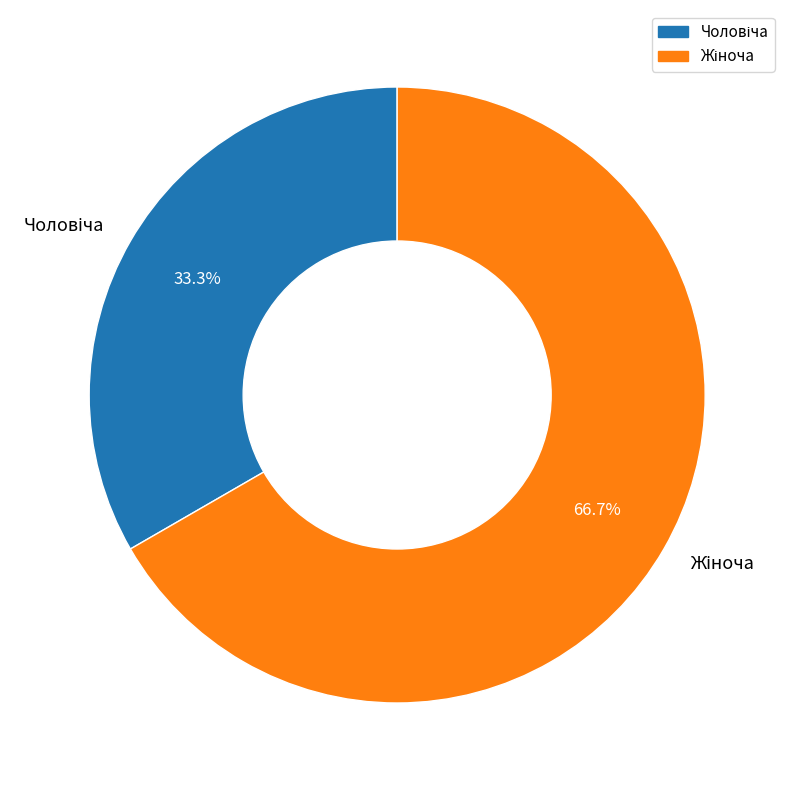

Does any single category account for the majority?

Yes